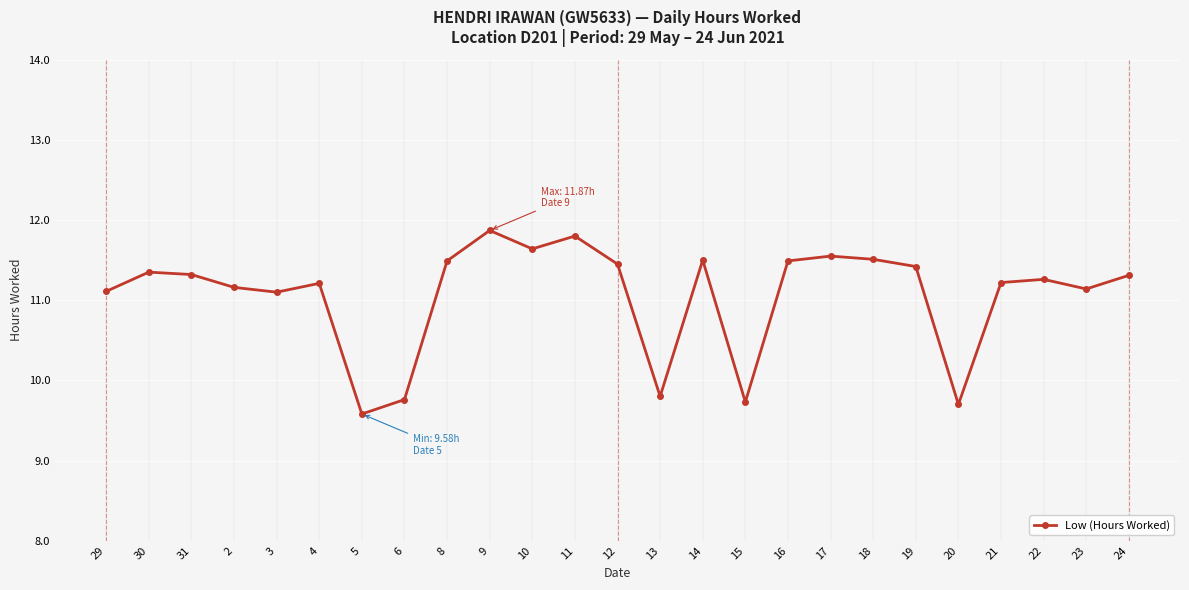

What is the sum of the values at 13 and 8?

21.3